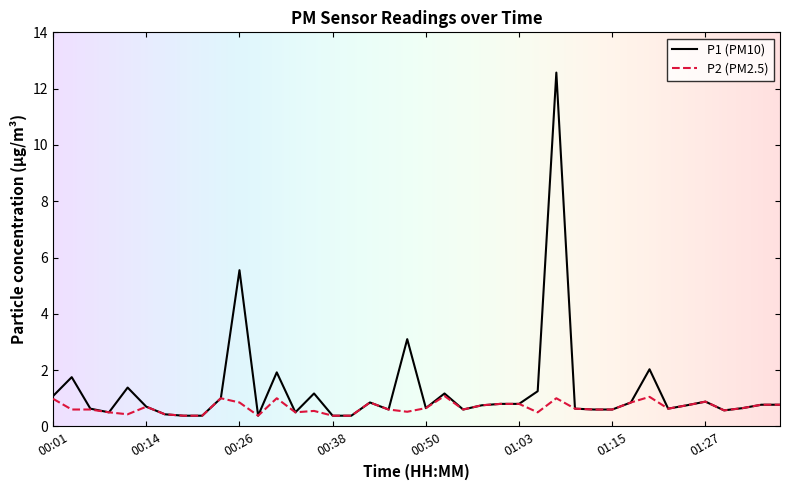

Does the chart display data point markers on the line(s)?

No